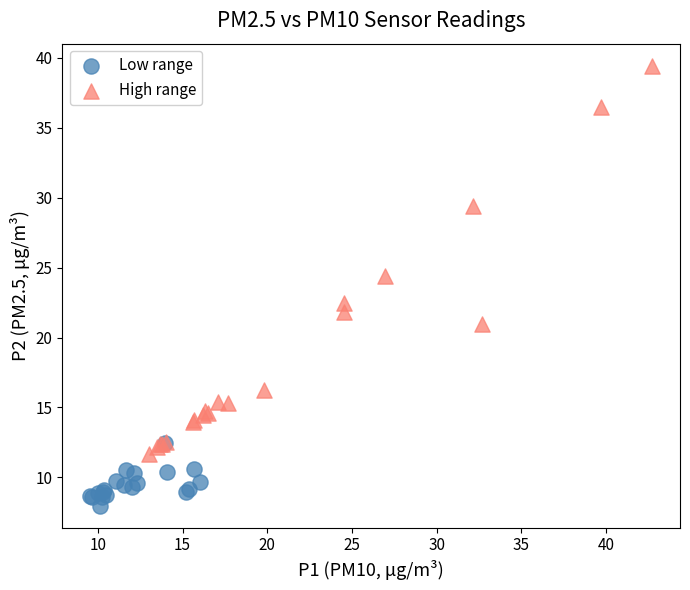

Which series has the widest spread of Y values?

High range